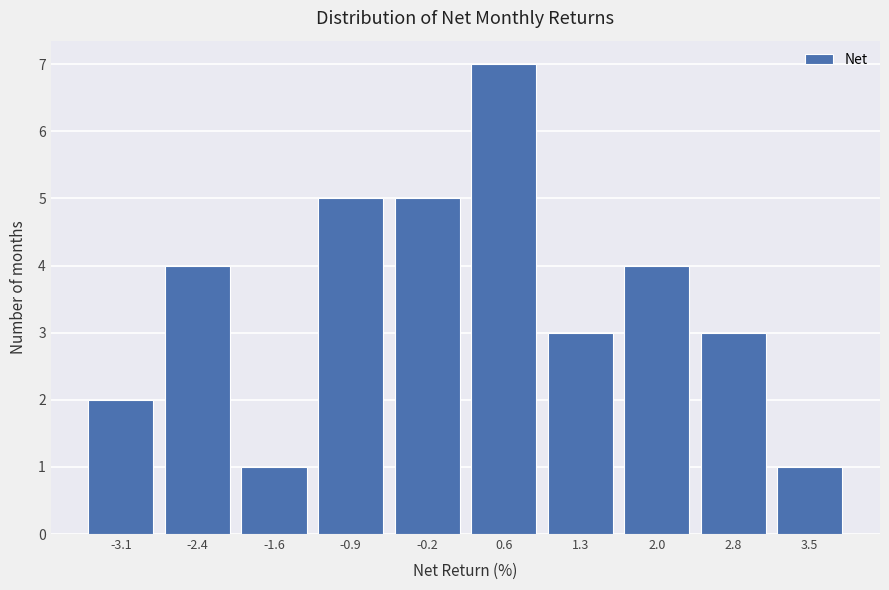

What is the height of the bar covering -0.5 to 0.2 on the x-axis? Neither the bar edges nor the heights are printed on the chart, so give them approximately, as read against the axes.

5